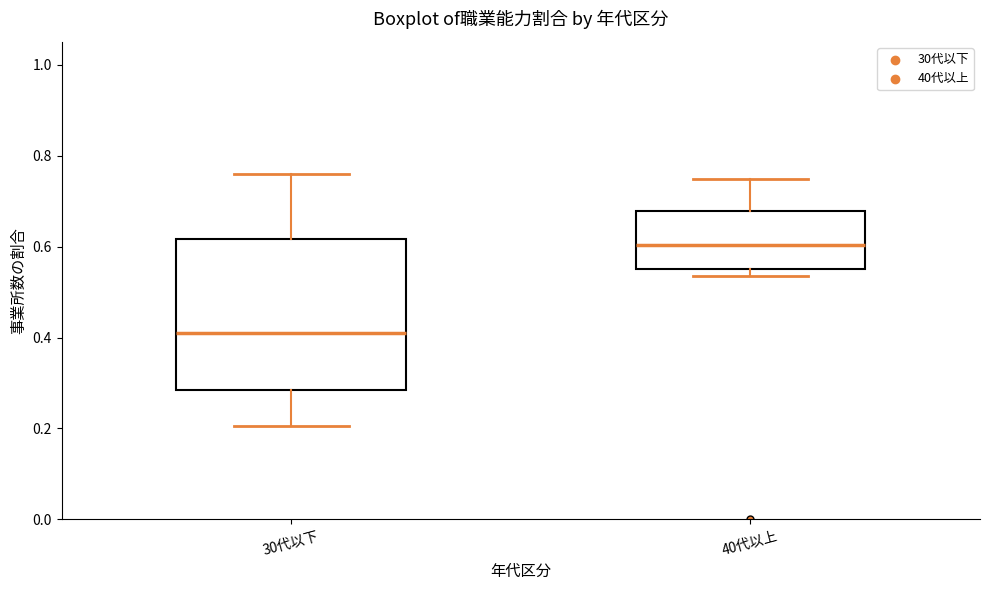

Reading left to right, read every box against the y-axis: the position of its median line, the range the box covers, and the ends of its whiskers. The values are not printed on the chart, so give them approximately, as read against the axis.

30代以下: median 0.42, box 0.28 to 0.62, whiskers 0.20 to 0.76
40代以上: median 0.60, box 0.56 to 0.68, whiskers 0.54 to 0.74